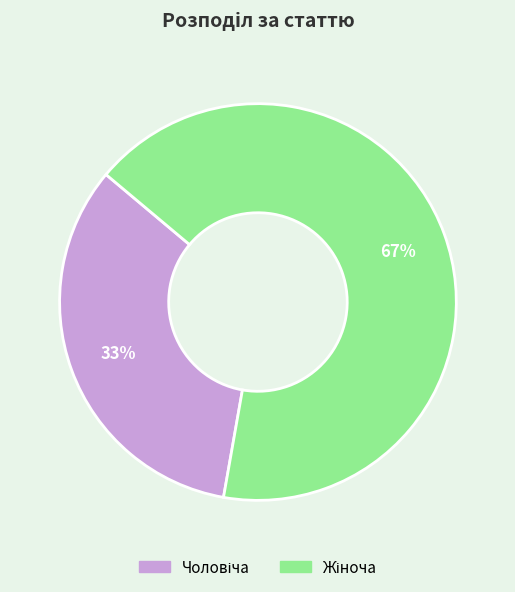

To the nearest percent, what is the average slice percentage?

50%